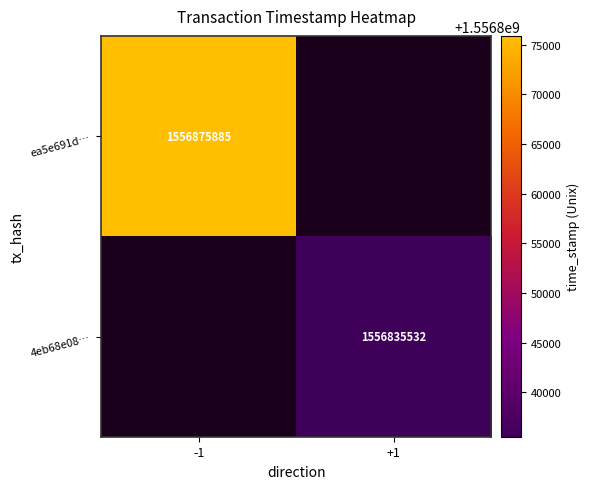

Is the value of ea5e691d… at -1 greater than the value of 4eb68e08… at +1?

Yes